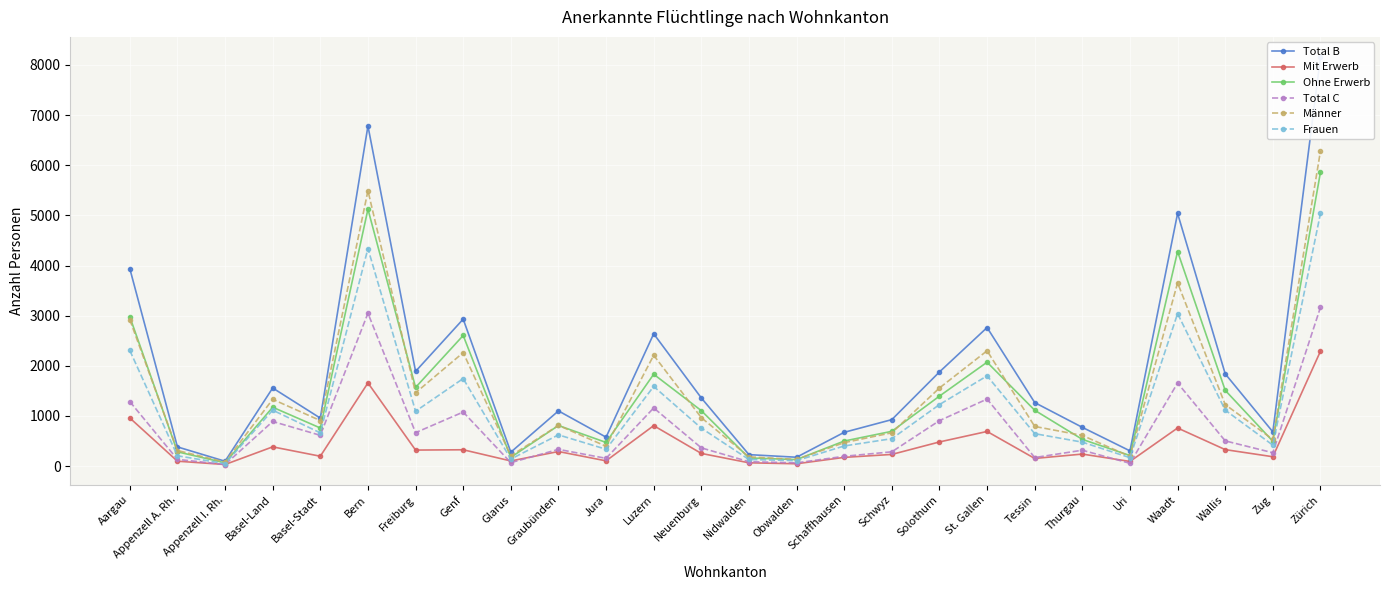

Reading right to left, list all the values displayed in this chart.

Total B: Zürich=8153	Zug=683	Wallis=1840	Waadt=5039	Uri=304	Thurgau=773	Tessin=1267	St. Gallen=2763	Solothurn=1878	Schwyz=927	Schaffhausen=674	Obwalden=177	Nidwalden=229	Neuenburg=1359	Luzern=2639	Jura=577	Graubünden=1101	Glarus=278	Genf=2931	Freiburg=1889	Bern=6782	Basel-Stadt=957	Basel-Land=1558	Appenzell I. Rh.=97	Appenzell A. Rh.=383	Aargau=3938
Mit Erwerb: Zürich=2292	Zug=187	Wallis=329	Waadt=760	Uri=93	Thurgau=240	Tessin=153	St. Gallen=691	Solothurn=482	Schwyz=233	Schaffhausen=174	Obwalden=47	Nidwalden=66	Neuenburg=253	Luzern=807	Jura=105	Graubünden=291	Glarus=103	Genf=326	Freiburg=320	Bern=1659	Basel-Stadt=197	Basel-Land=384	Appenzell I. Rh.=32	Appenzell A. Rh.=98	Aargau=960
Ohne Erwerb: Zürich=5861	Zug=496	Wallis=1511	Waadt=4279	Uri=211	Thurgau=533	Tessin=1114	St. Gallen=2072	Solothurn=1396	Schwyz=694	Schaffhausen=500	Obwalden=130	Nidwalden=163	Neuenburg=1106	Luzern=1832	Jura=472	Graubünden=810	Glarus=175	Genf=2605	Freiburg=1569	Bern=5123	Basel-Stadt=760	Basel-Land=1174	Appenzell I. Rh.=65	Appenzell A. Rh.=285	Aargau=2978
Total C: Zürich=3167	Zug=267	Wallis=503	Waadt=1657	Uri=56	Thurgau=317	Tessin=171	St. Gallen=1337	Solothurn=907	Schwyz=285	Schaffhausen=196	Obwalden=65	Nidwalden=88	Neuenburg=364	Luzern=1160	Jura=155	Graubünden=334	Glarus=69	Genf=1078	Freiburg=667	Bern=3049	Basel-Stadt=614	Basel-Land=890	Appenzell I. Rh.=32	Appenzell A. Rh.=134	Aargau=1287
Männer: Zürich=6282	Zug=532	Wallis=1227	Waadt=3655	Uri=192	Thurgau=612	Tessin=791	St. Gallen=2300	Solothurn=1558	Schwyz=665	Schaffhausen=468	Obwalden=133	Nidwalden=185	Neuenburg=966	Luzern=2210	Jura=396	Graubünden=812	Glarus=206	Genf=2263	Freiburg=1462	Bern=5492	Basel-Stadt=908	Basel-Land=1332	Appenzell I. Rh.=80	Appenzell A. Rh.=311	Aargau=2919
Frauen: Zürich=5038	Zug=418	Wallis=1116	Waadt=3041	Uri=168	Thurgau=478	Tessin=647	St. Gallen=1800	Solothurn=1227	Schwyz=547	Schaffhausen=402	Obwalden=109	Nidwalden=132	Neuenburg=757	Luzern=1589	Jura=336	Graubünden=623	Glarus=141	Genf=1746	Freiburg=1094	Bern=4339	Basel-Stadt=663	Basel-Land=1116	Appenzell I. Rh.=49	Appenzell A. Rh.=206	Aargau=2306